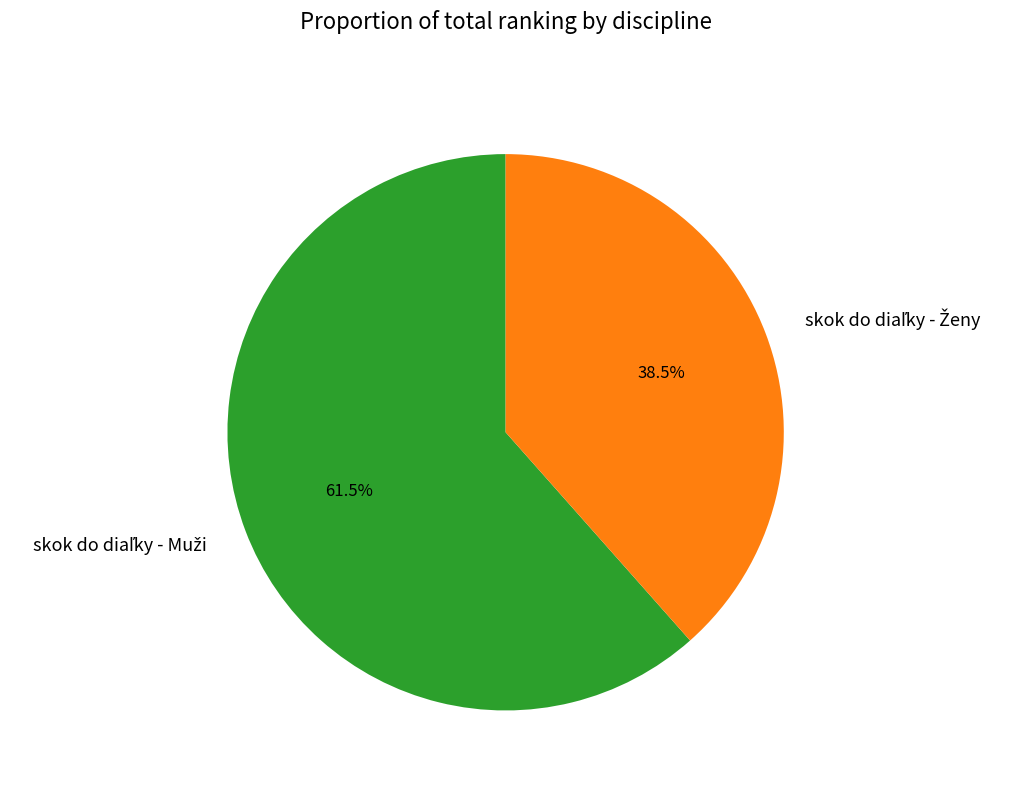

Is there any slice that represents more than half of the pie?

Yes